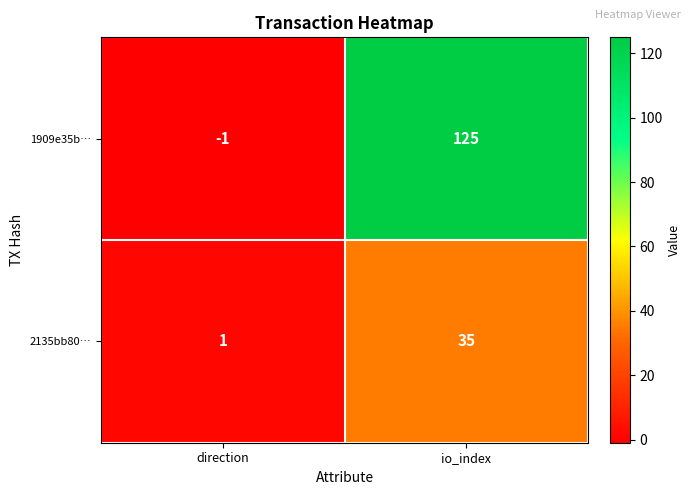

How many values in 1909e35b… are below zero?

1